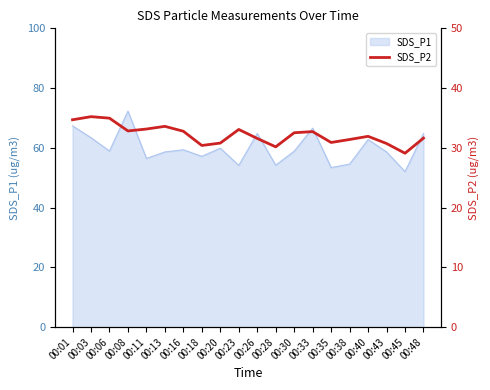

How many data points are less than 32?

10